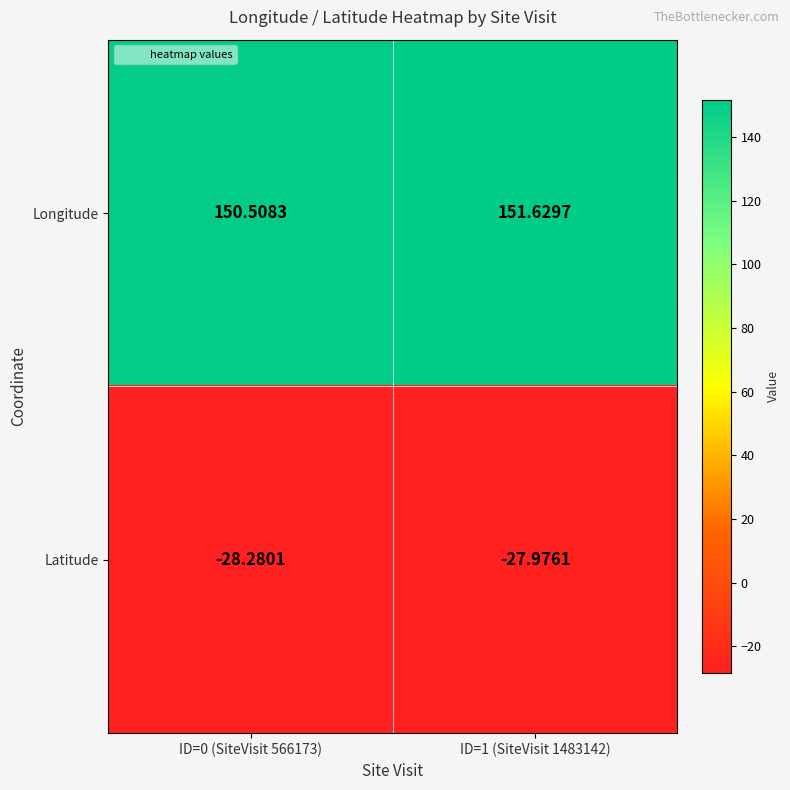

Which series has the widest spread of values?

Longitude